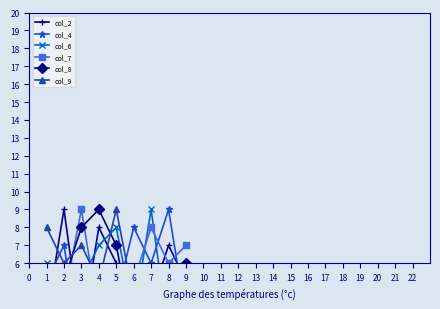

What is the difference between the highest and lowest values at 1?

6